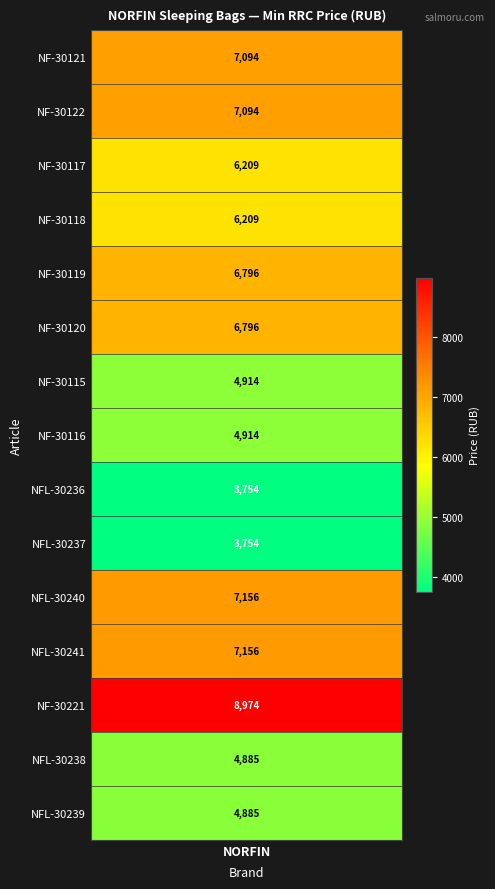

Approximately how many times larger is the value at NF-30121 compared to NF-30117?

1.1